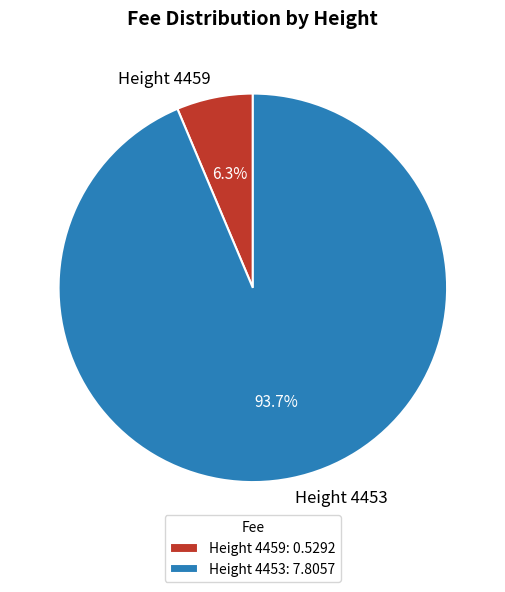

To the nearest percent, what is the difference between the largest and smallest slice percentages?

87%